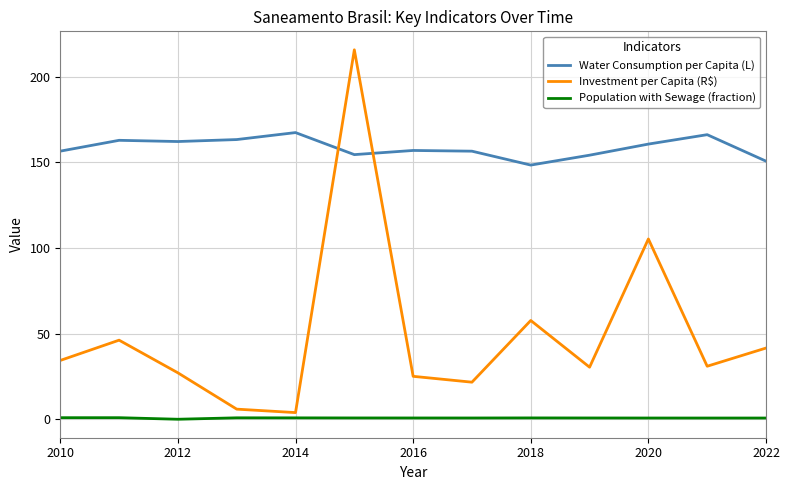

Does the chart display data point markers on the line(s)?

No